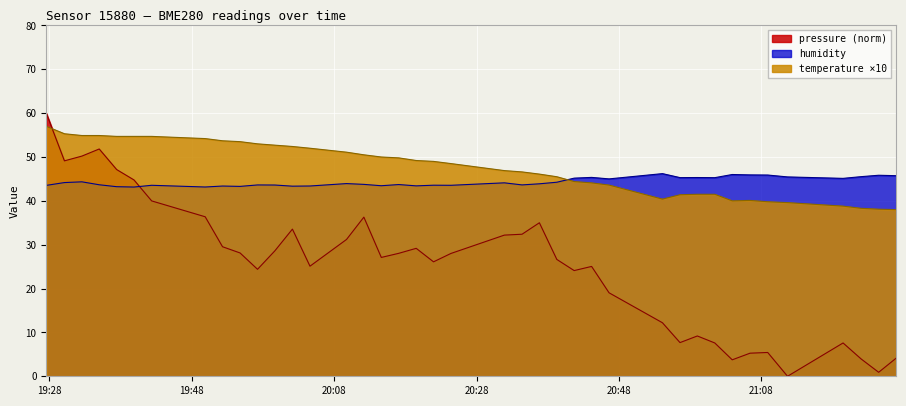

What is the value of the humidity point at the 1st from the left?

43.5